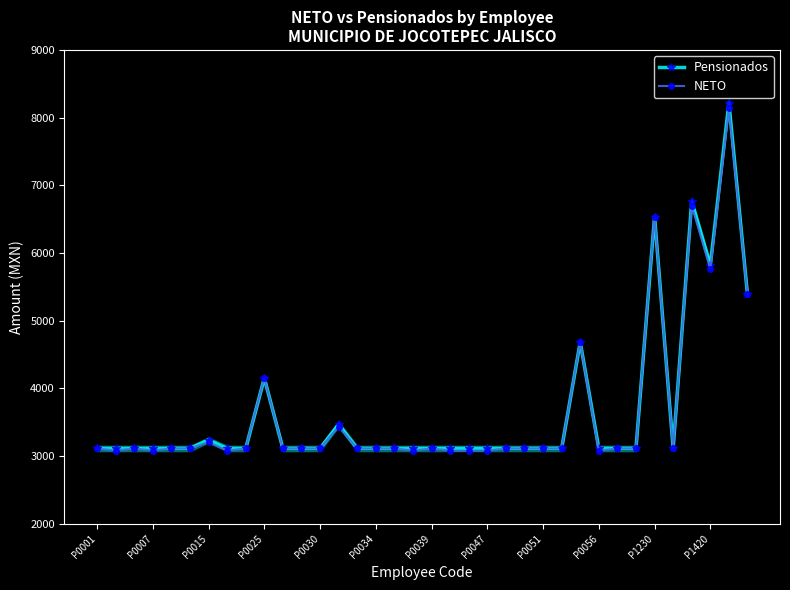

Does the chart have visible grid lines?

No